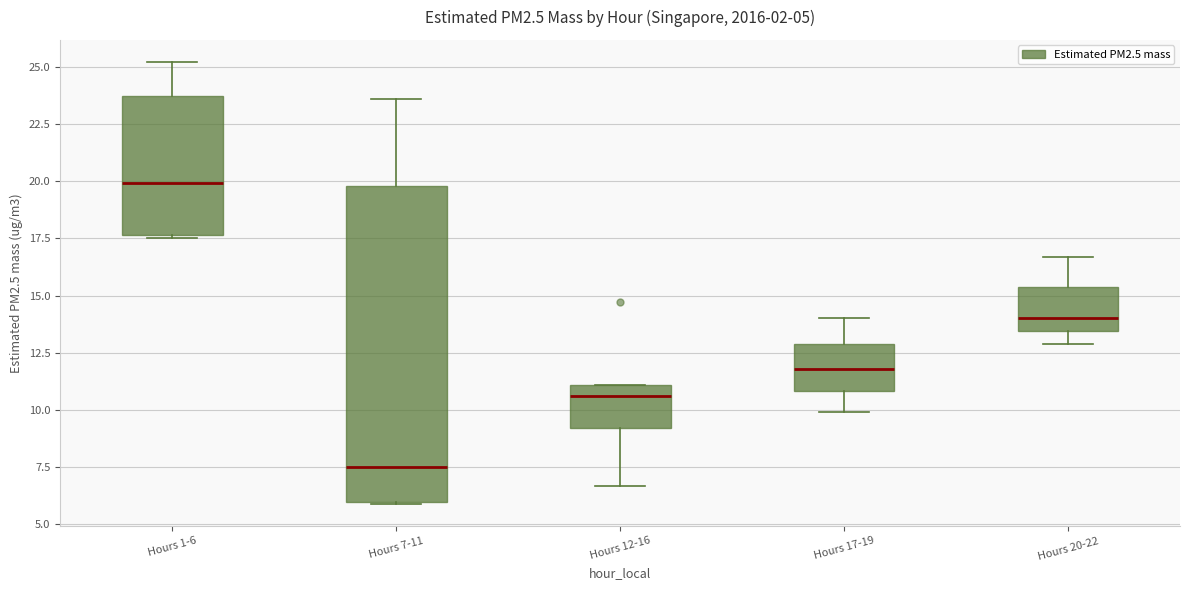

Comparing the boxes themselves (not the whiskers), which one is the tallest?

Hours 7-11